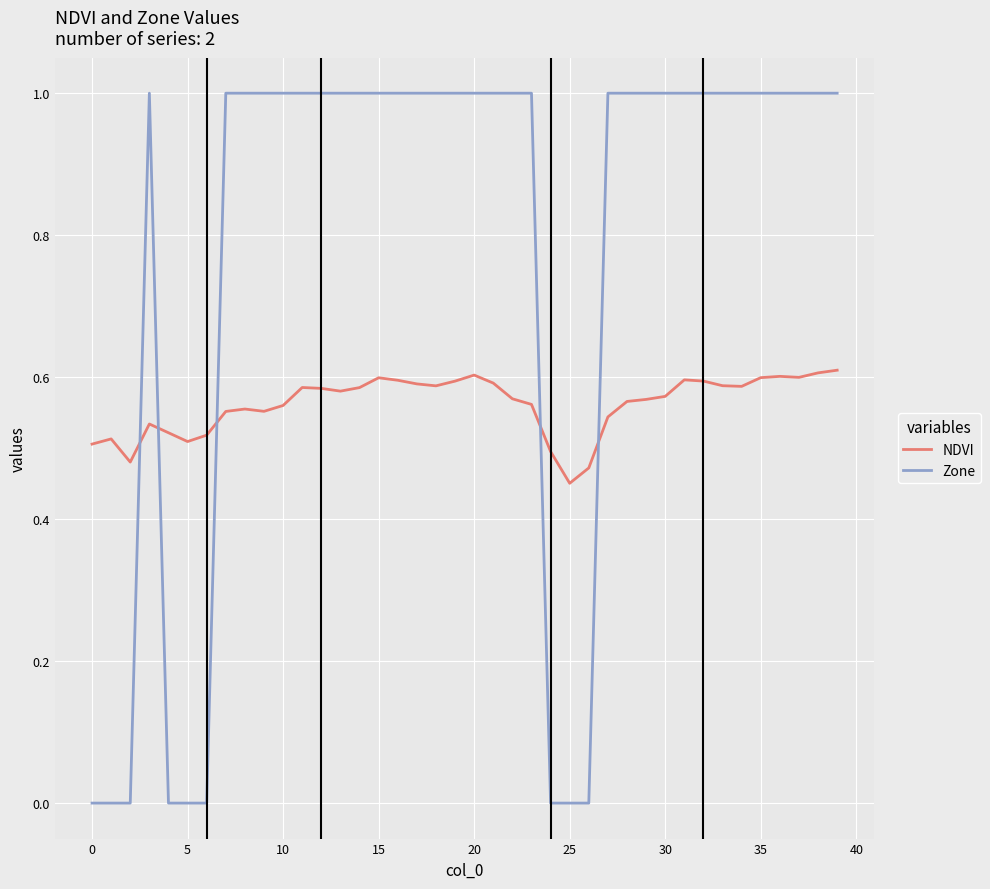

Which series has the largest range (max minus min)?

Zone